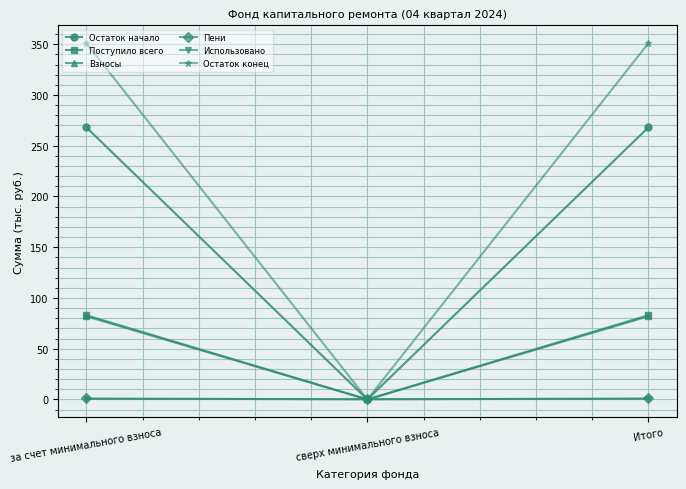

At how many categories does at least one series exceed 183?

2